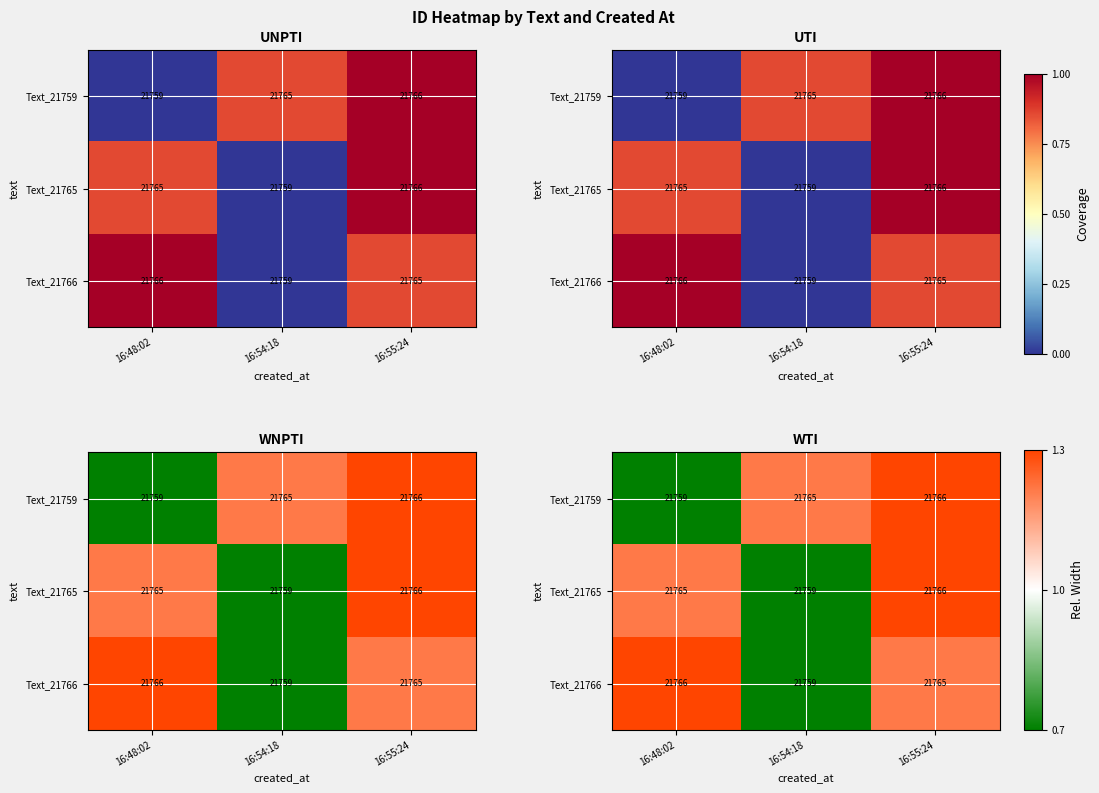

True or false: Text_21765 has a value of 0.9 at 16:48:02.

True